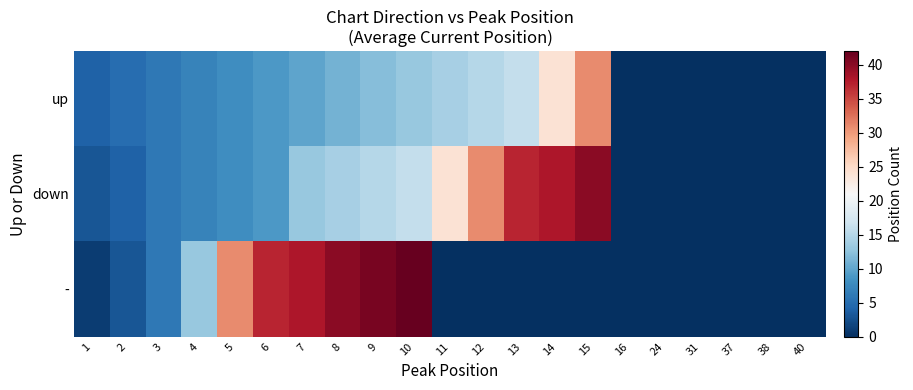

Which has a higher value, 9 or 5?

9